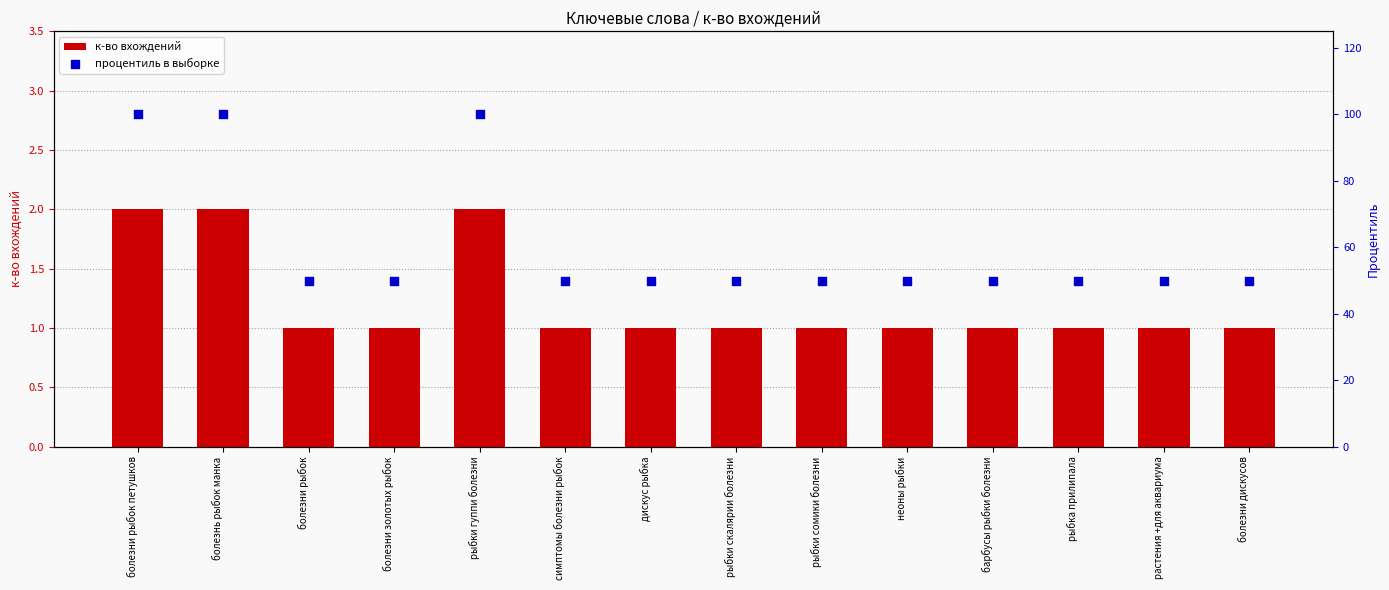

Which series has the largest total across all categories?

процентиль в выборке